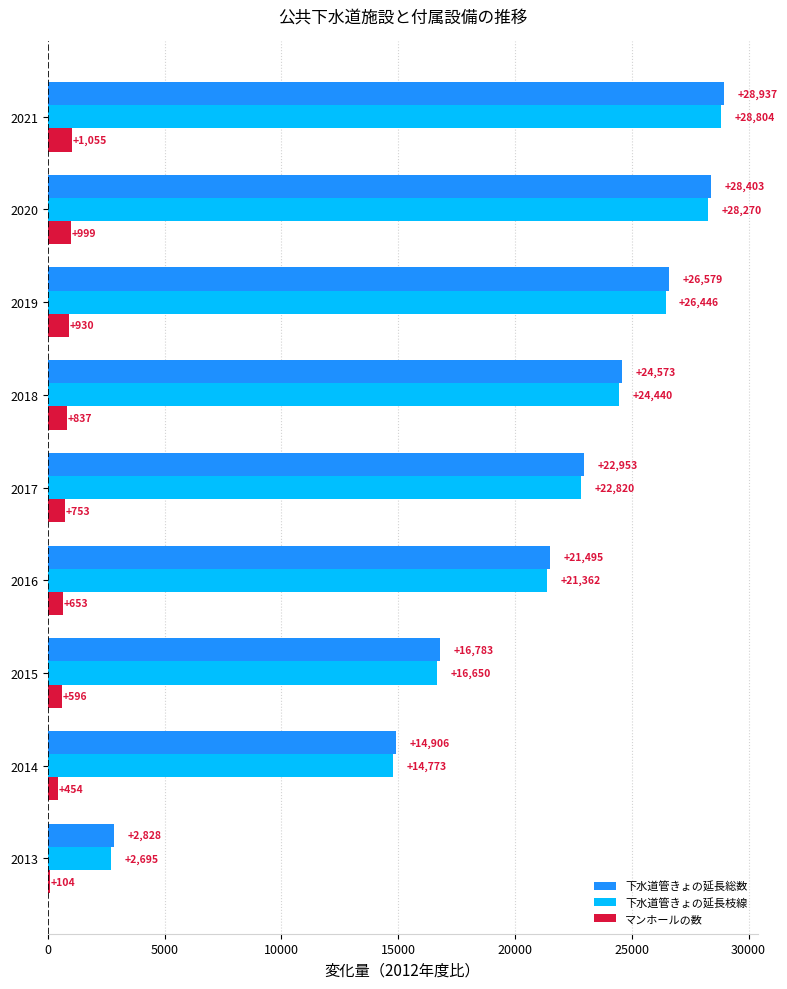

What is the difference between the highest and lowest values at 2016?

20842